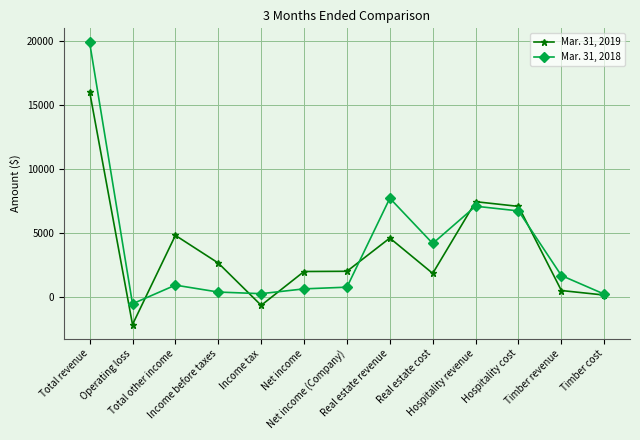

True or false: Mar. 31, 2019 has a value of 1980 at Net income.

True